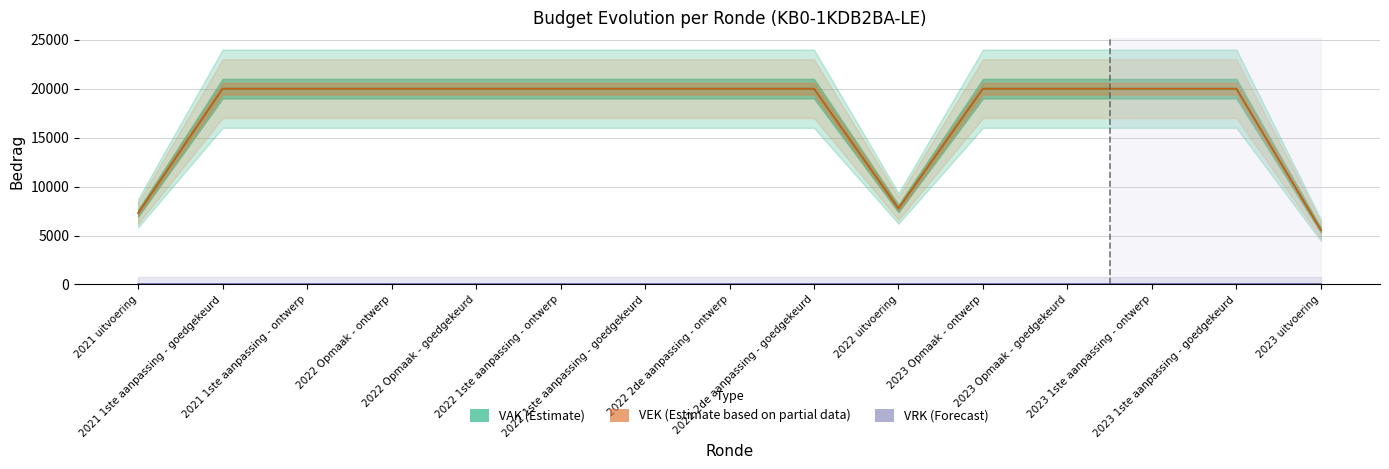

True or false: VEK (Estimate partial) and VRK (Forecast) cross at least once.

False